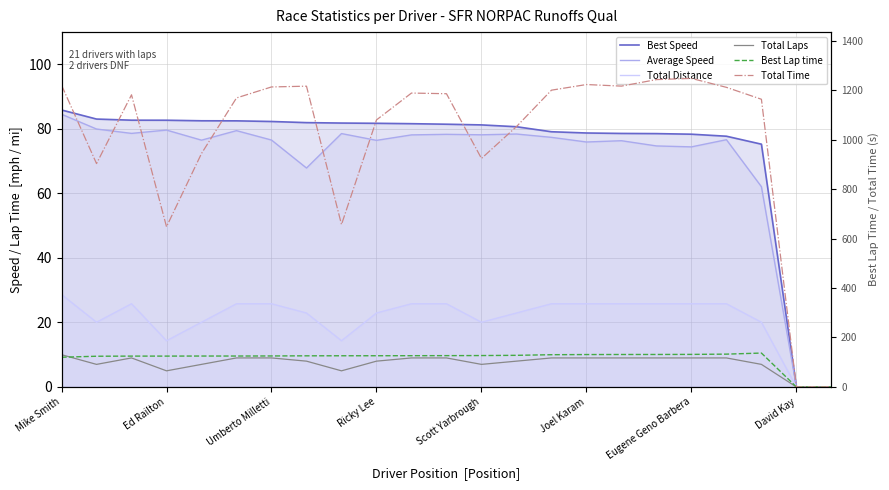

In Average Speed, how many points are higher than both neighbors (excluding endpoints)?

7